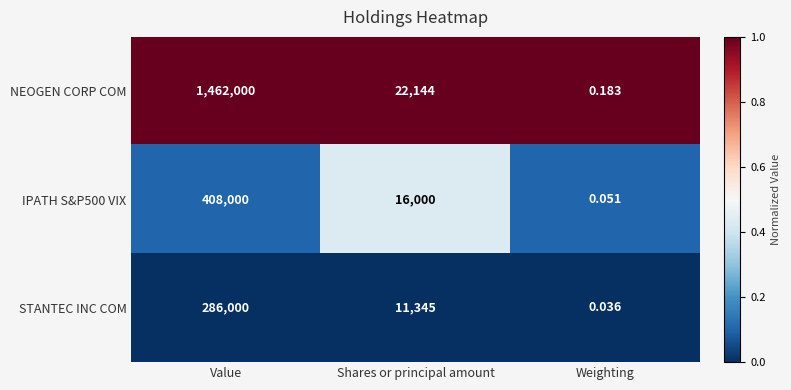

At which category is the sum across all series the highest?

Value